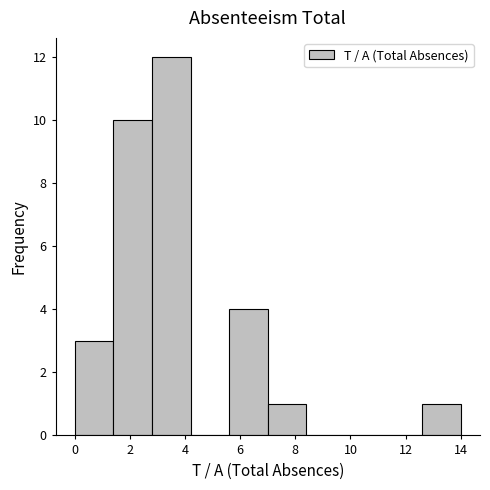

What is the height of the bar covering 5.6 to 7.0 on the x-axis? The values are not printed on the chart, so give them approximately, as read against the axis.

4